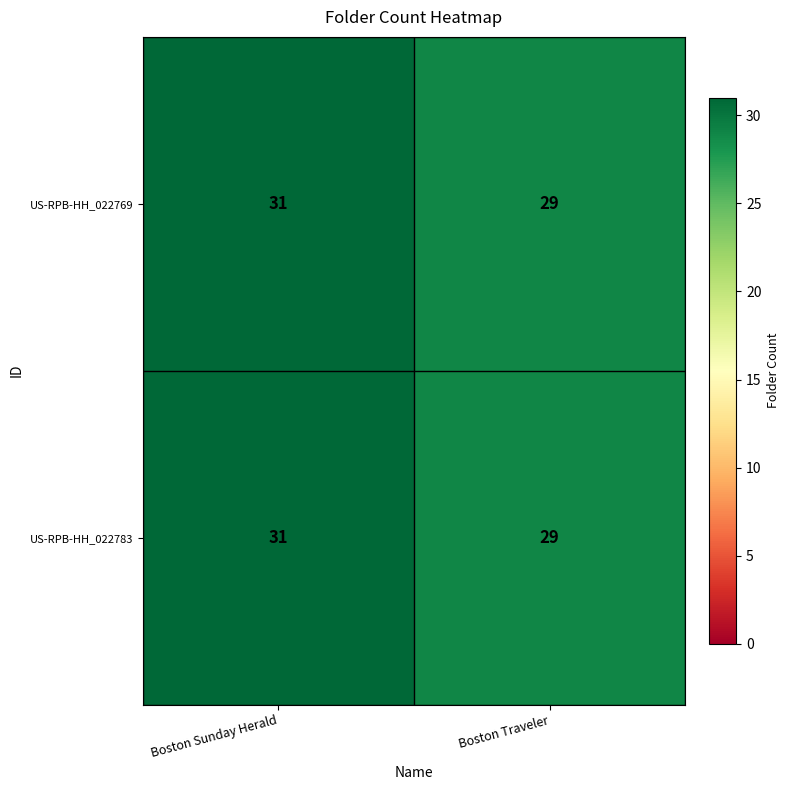

What is the sum of the US-RPB-HH_022769 values at Boston Traveler and Boston Sunday Herald?

60